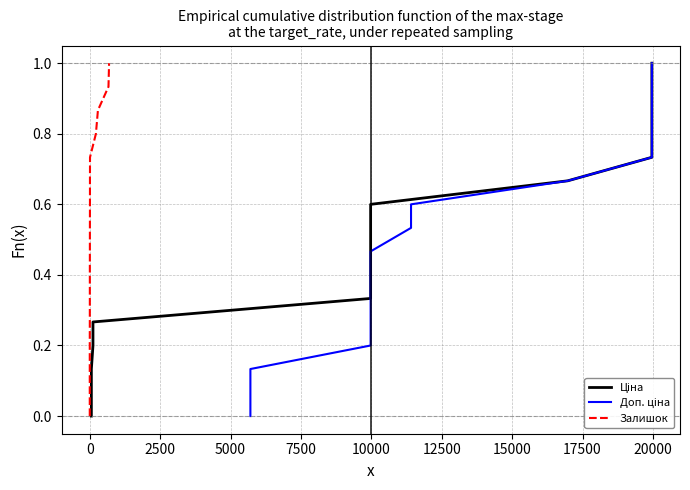

Which series has the largest range (max minus min)?

Ціна